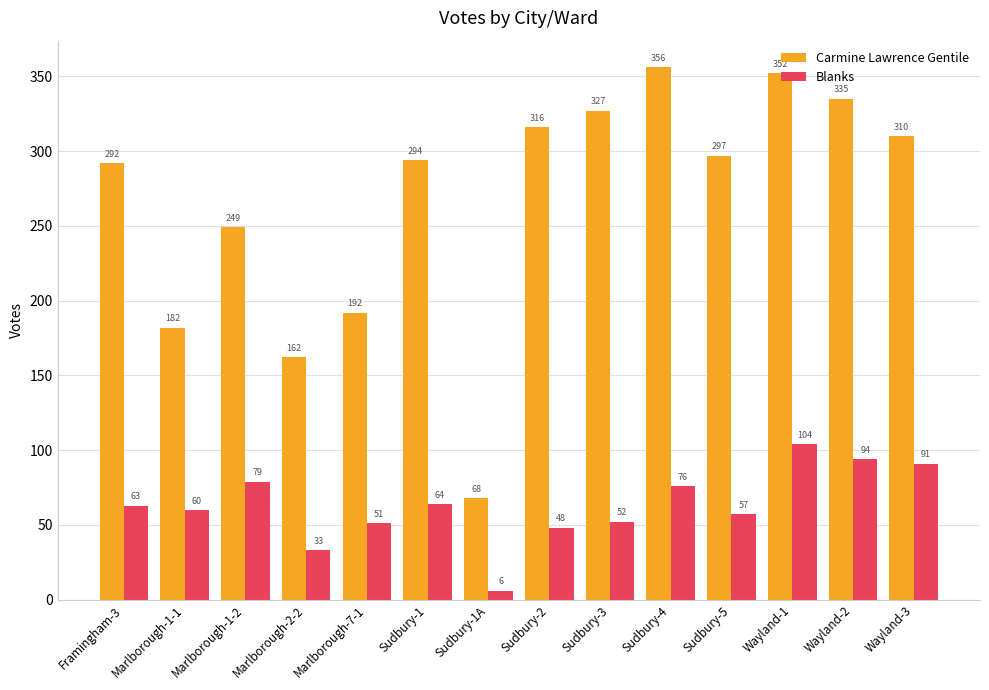

How many groups of bars are there?

14